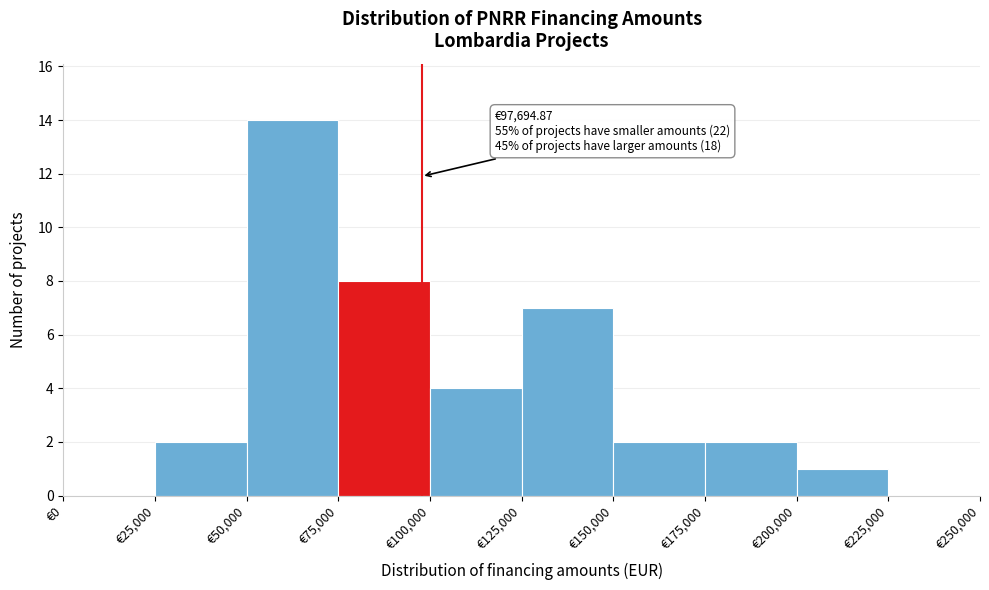

Over which range of the x-axis is the bar tallest?

50000 to 75000